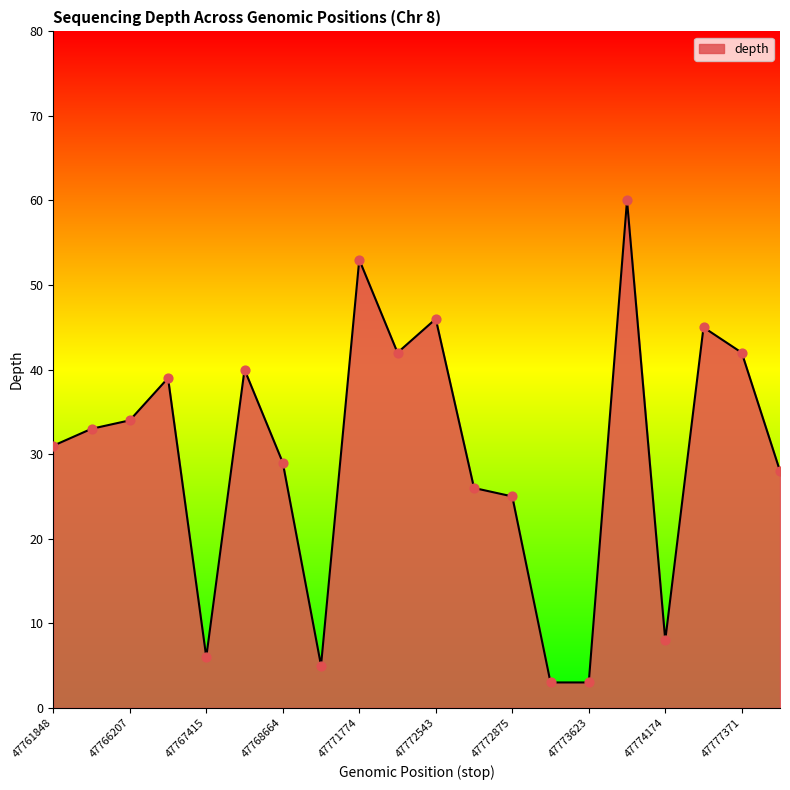

What is the maximum value shown in the chart?

60